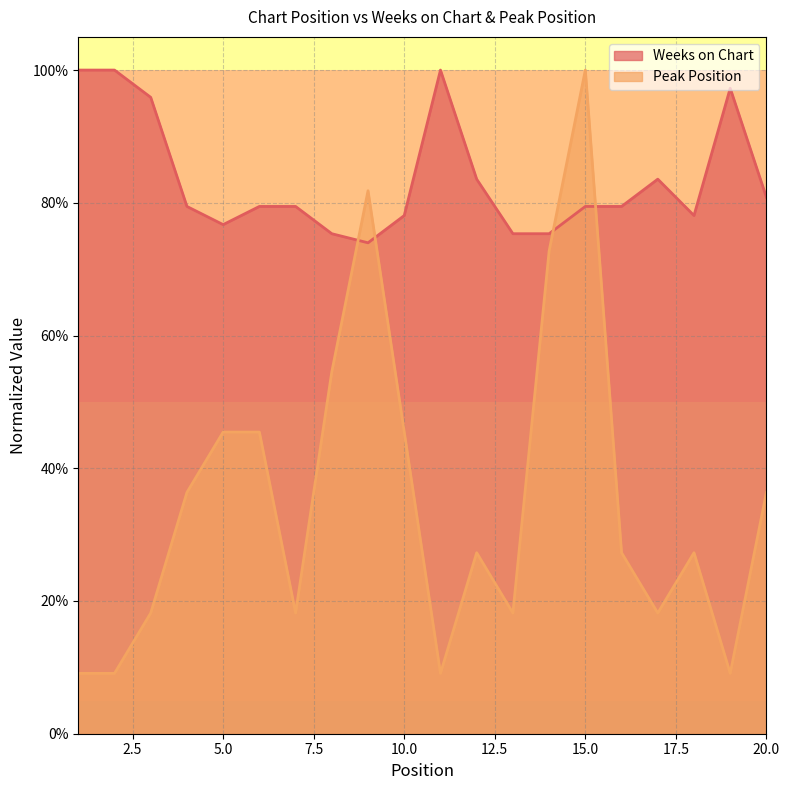

Read the Weeks on Chart value at 11.

1.0